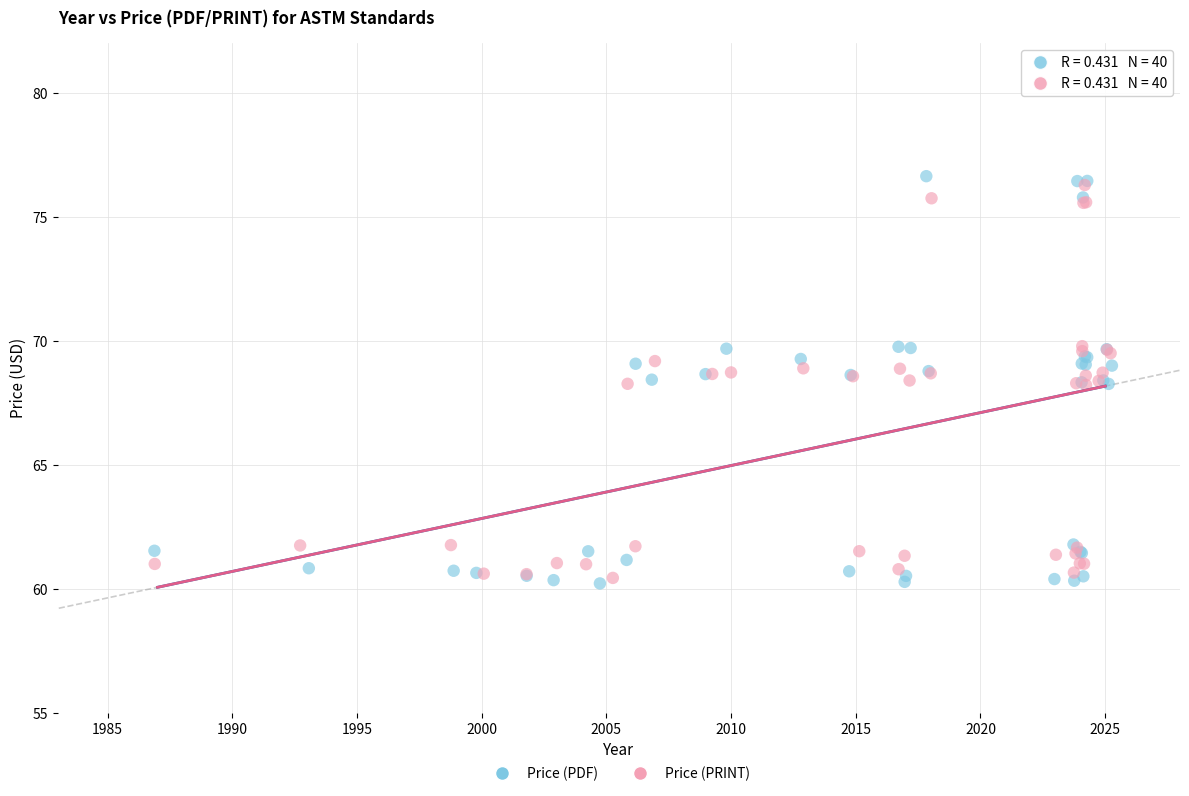

Which series reaches the minimum Y coordinate?

Price (PDF)